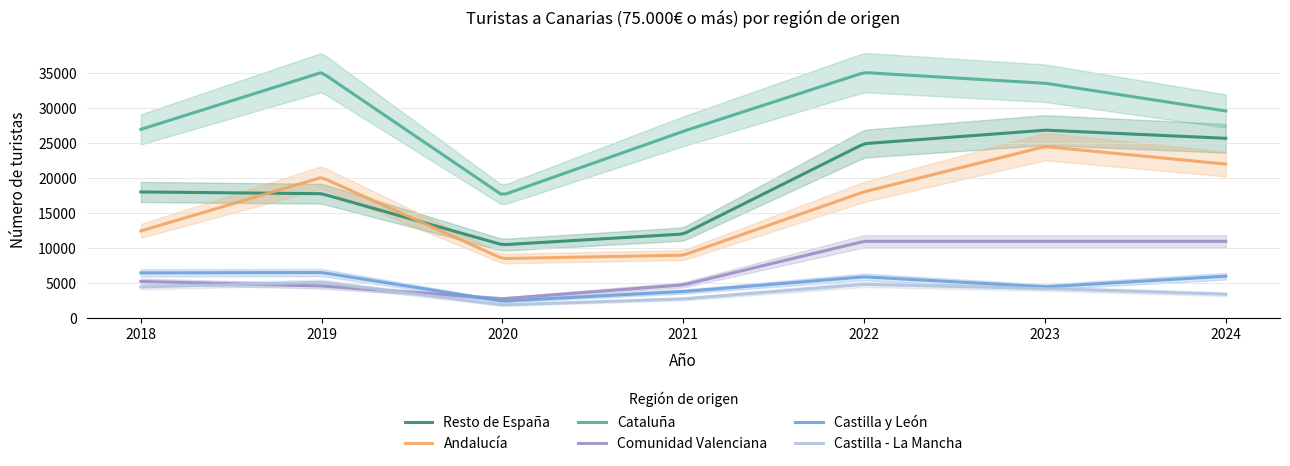

What is the sum of all Castilla y León values?

974080.4